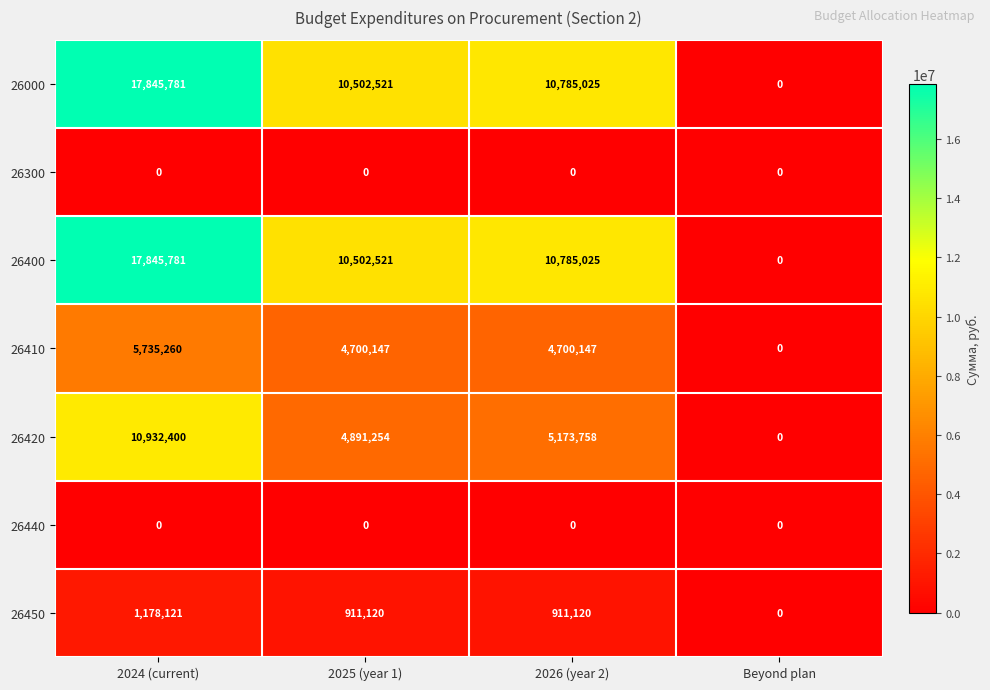

The 26420 series shows 10932400 at 2024 (current). True or false?

True